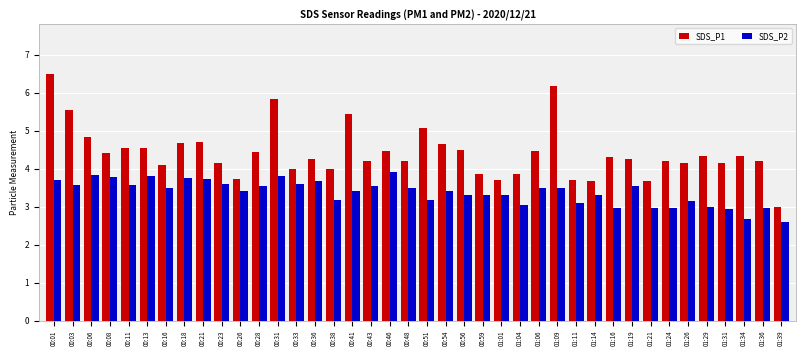

What is the maximum value for SDS_P1?

6.5